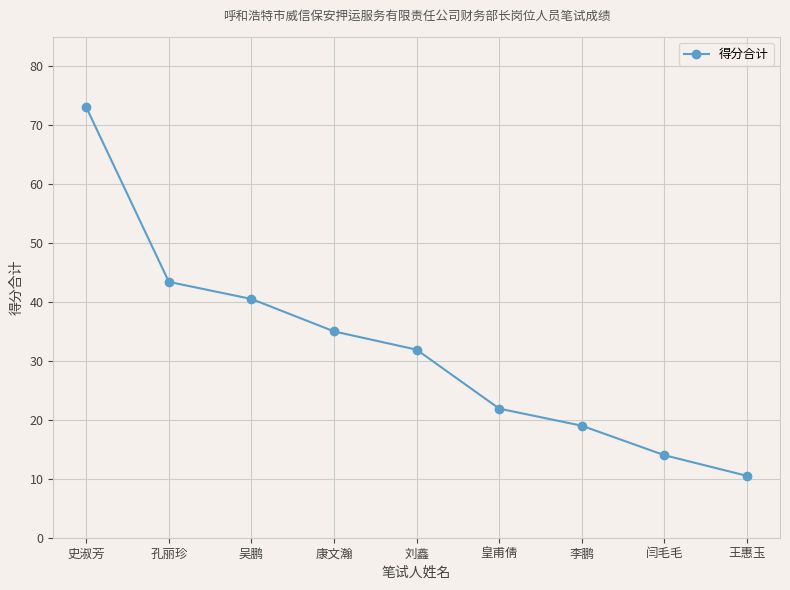

Reading right to left, list all the values displayed in this chart.

10.5	14.0	19.0	21.9	31.9	35.0	40.5	43.4	73.0